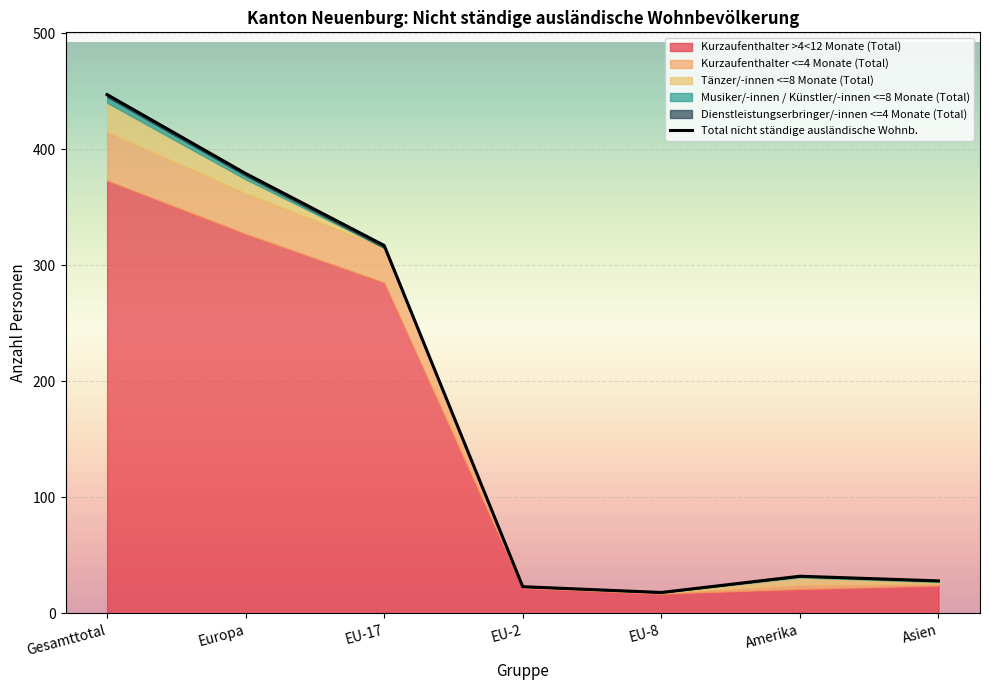

Where is the first local maximum?

Amerika